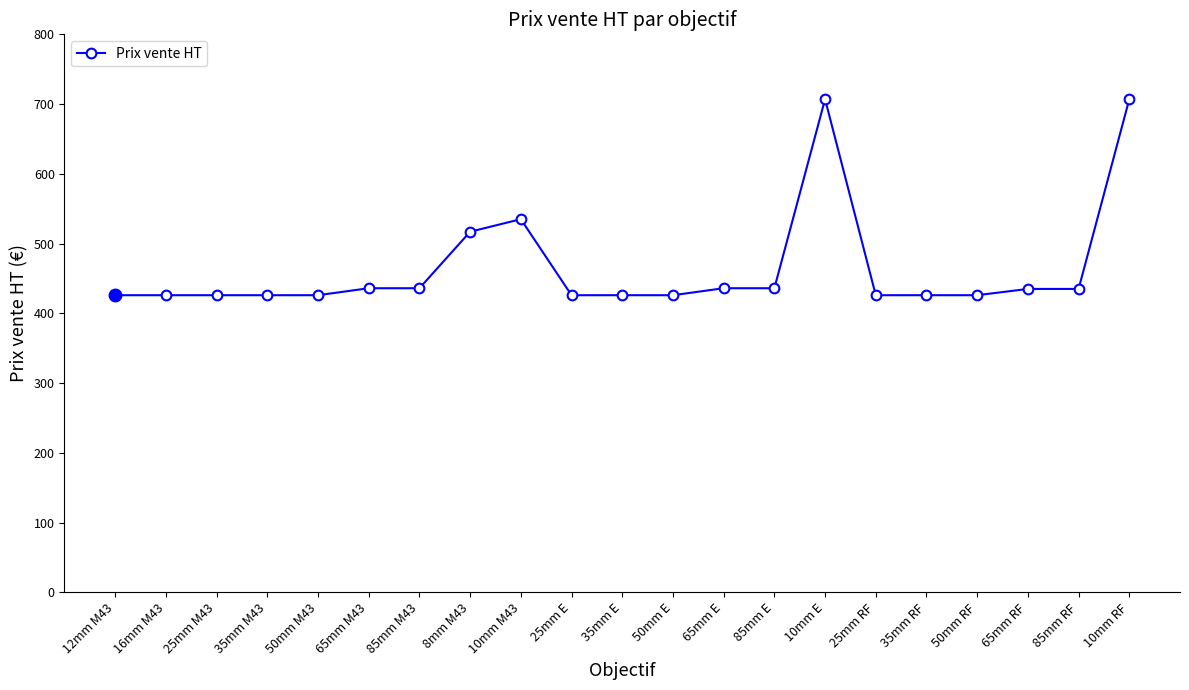

What is the label of the 21st point from the right?

12mm M43